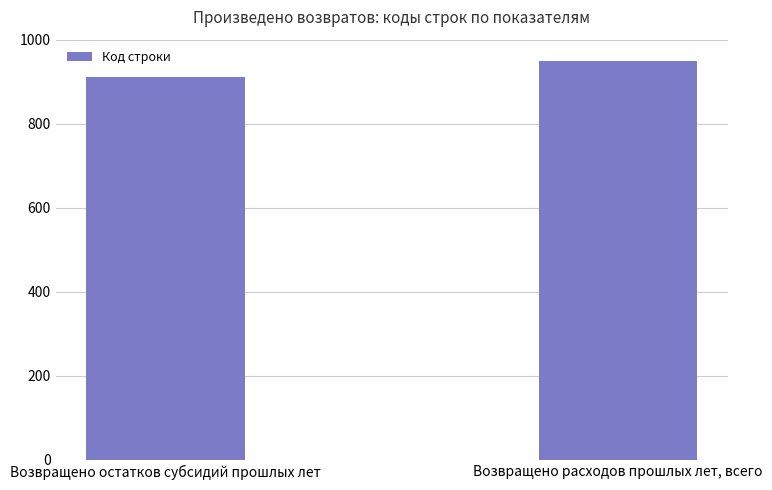

What is the change in value from Возвращено остатков субсидий прошлых лет to Возвращено расходов прошлых лет, всего?

+40